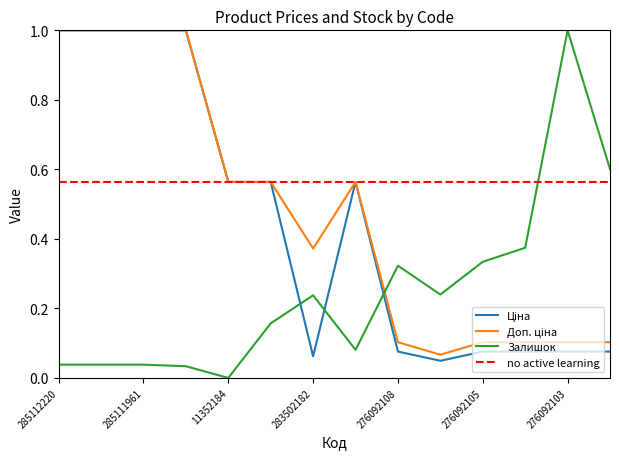

True or false: Залишок has a value of 0.0 at 11352184.

True